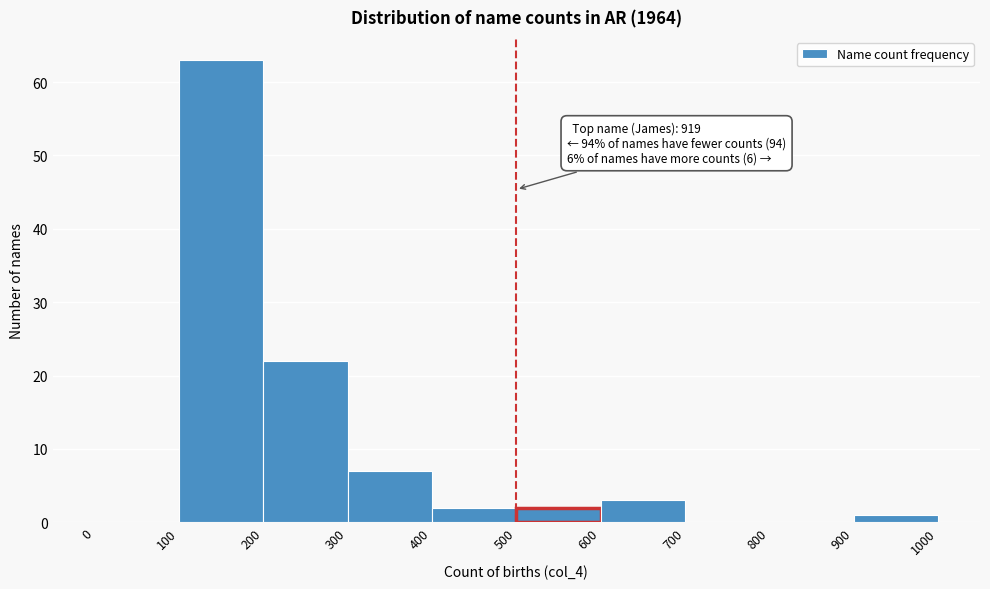

Which range on the x-axis has the tallest bar?

100 to 200